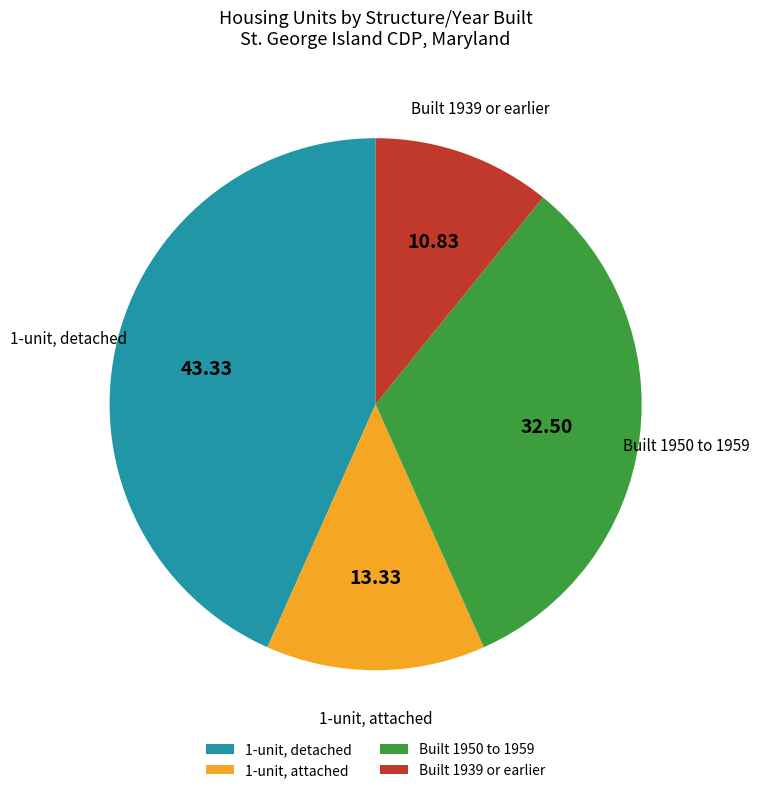

Rank the categories by value from lowest to highest.

Built 1939 or earlier, 1-unit, attached, Built 1950 to 1959, 1-unit, detached